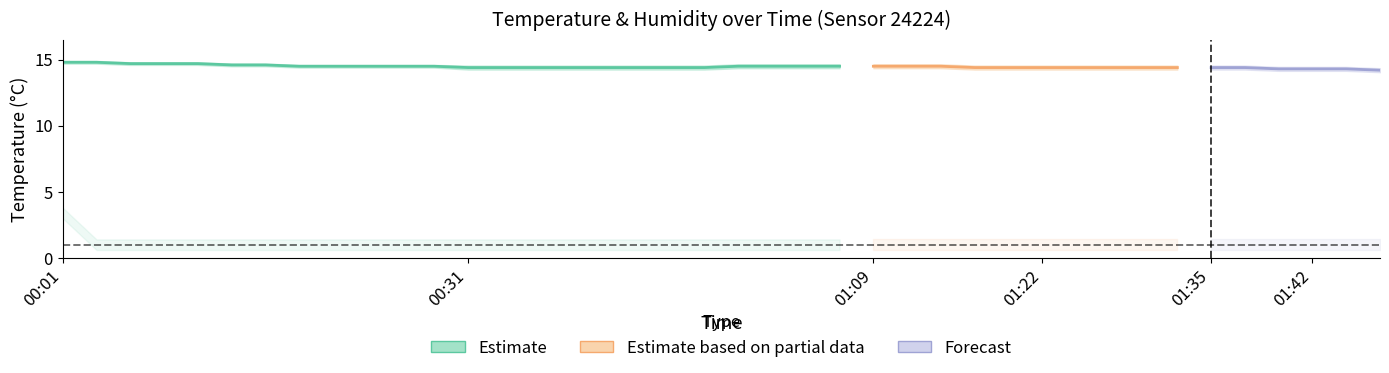

Rank the categories by humidity_lower value from lowest to highest.

00:04, 00:06, 00:09, 00:11, 00:14, 00:16, 00:18, 00:21, 00:23, 00:26, 00:28, 00:31, 00:33, 00:35, 00:38, 00:40, 00:43, 00:45, 00:48, 00:50, 00:53, 00:55, 00:58, 01:09, 01:12, 01:14, 01:17, 01:19, 01:22, 01:25, 01:27, 01:30, 01:32, 01:35, 01:37, 01:40, 01:42, 01:45, 01:47, 00:01